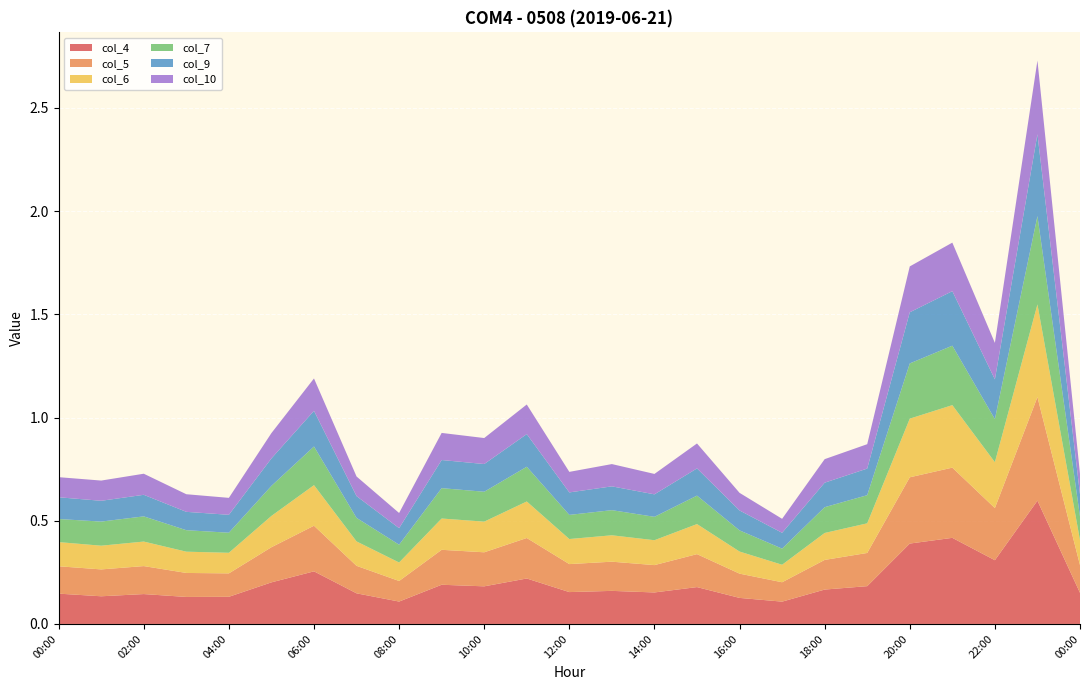

Reading left to right, what are all the values shown in this chart?

col_4: 0.1	0.1	0.1	0.1	0.1	0.2	0.3	0.1	0.1	0.2	0.2	0.2	0.2	0.2	0.2	0.2	0.1	0.1	0.2	0.2	0.4	0.4	0.3	0.6	0.2
col_5: 0.1	0.1	0.1	0.1	0.1	0.2	0.2	0.1	0.1	0.2	0.2	0.2	0.1	0.1	0.1	0.2	0.1	0.1	0.1	0.2	0.3	0.3	0.3	0.5	0.1
col_6: 0.1	0.1	0.1	0.1	0.1	0.2	0.2	0.1	0.1	0.2	0.1	0.2	0.1	0.1	0.1	0.1	0.1	0.1	0.1	0.1	0.3	0.3	0.2	0.4	0.1
col_7: 0.1	0.1	0.1	0.1	0.1	0.1	0.2	0.1	0.1	0.1	0.1	0.2	0.1	0.1	0.1	0.1	0.1	0.1	0.1	0.1	0.3	0.3	0.2	0.4	0.1
col_9: 0.1	0.1	0.1	0.1	0.1	0.1	0.2	0.1	0.1	0.1	0.1	0.2	0.1	0.1	0.1	0.1	0.1	0.1	0.1	0.1	0.2	0.3	0.2	0.4	0.1
col_10: 0.1	0.1	0.1	0.1	0.1	0.1	0.2	0.1	0.1	0.1	0.1	0.1	0.1	0.1	0.1	0.1	0.1	0.1	0.1	0.1	0.2	0.2	0.2	0.4	0.1